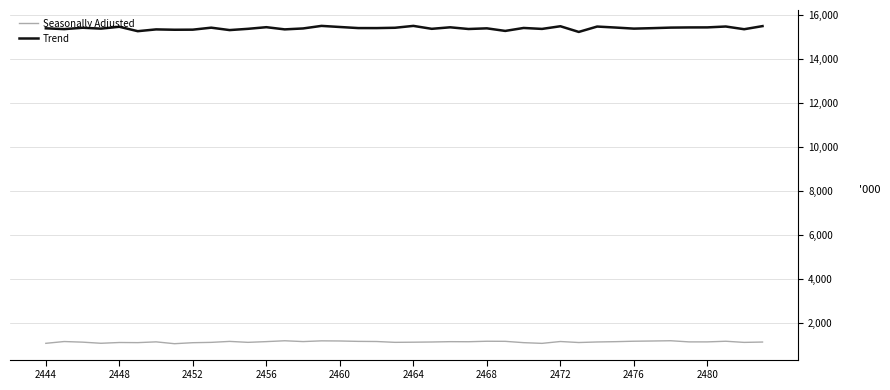

What is the minimum value for Trend?

15215